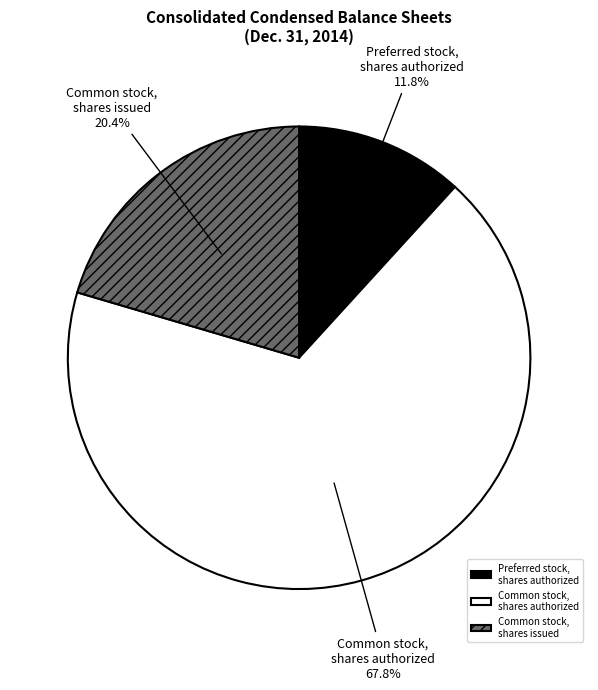

To the nearest percent, what is the difference between the largest and smallest slice percentages?

56%